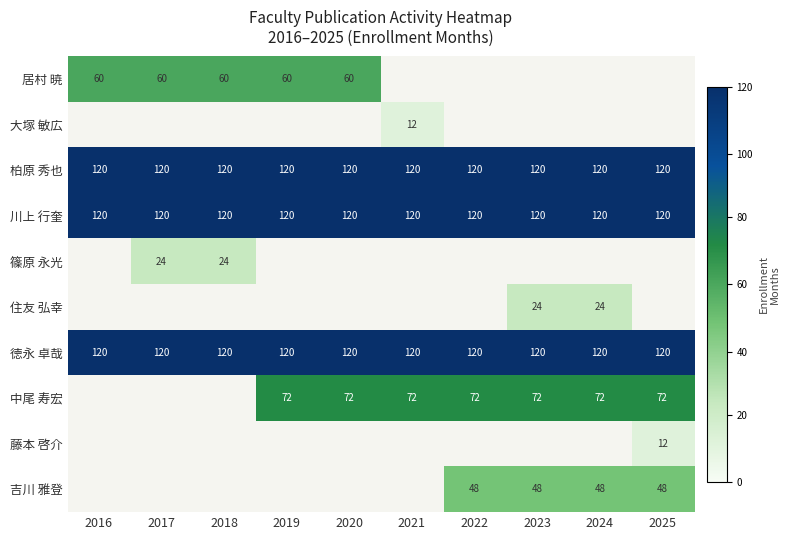

The 徳永 卓哉 series shows 80.2 at 2016. True or false?

False